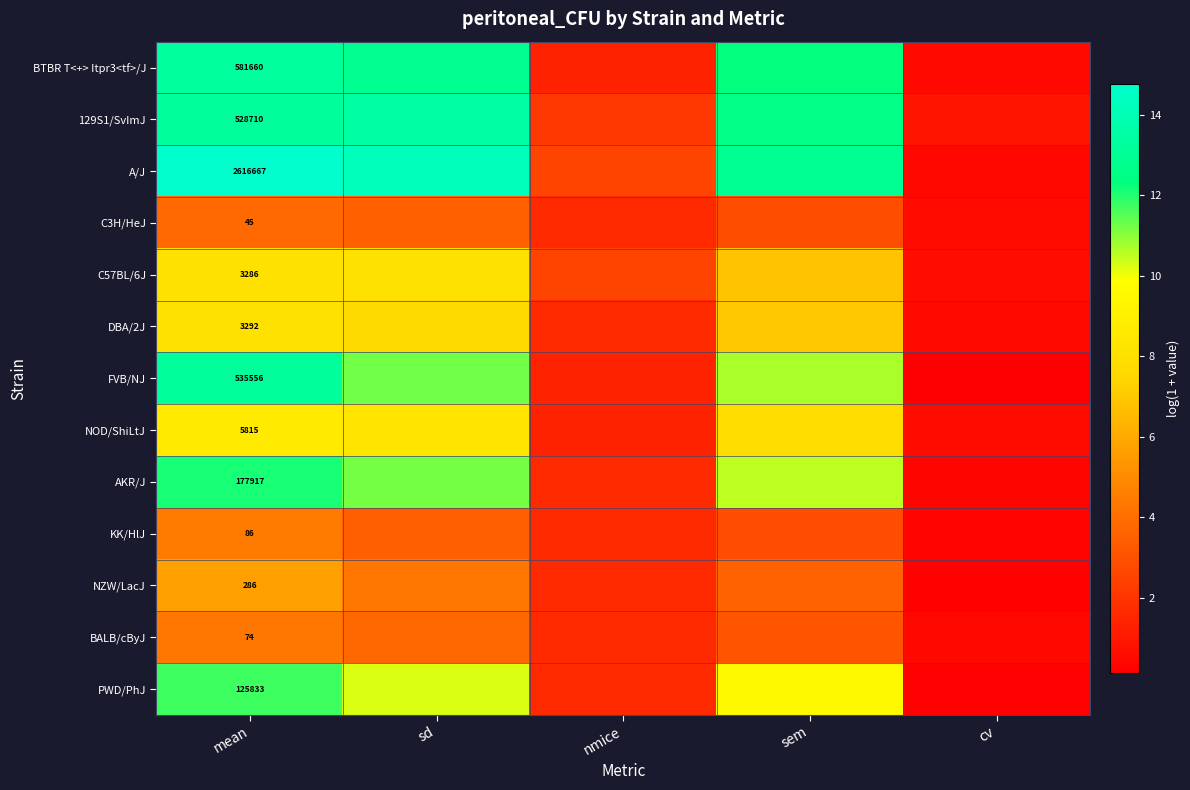

List the series in order of their peak value, lowest first.

C3H/HeJ, BALB/cByJ, KK/HlJ, NZW/LacJ, C57BL/6J, DBA/2J, NOD/ShiLtJ, PWD/PhJ, AKR/J, FVB/NJ, BTBR T<+> Itpr3<tf>/J, 129S1/SvImJ, A/J